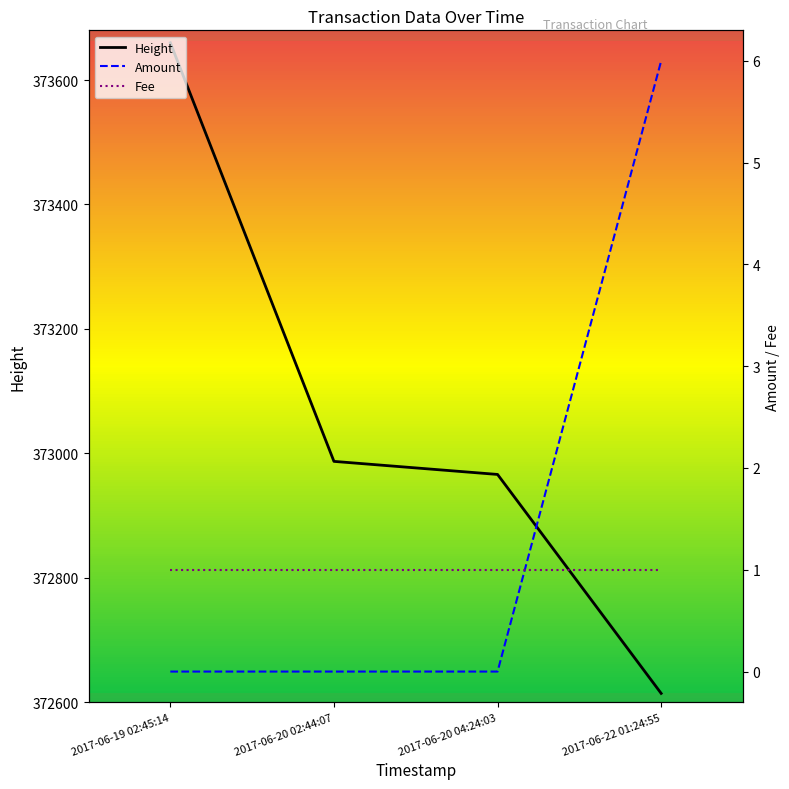

What is the label of the 2nd point from the left?

2017-06-20 02:44:07